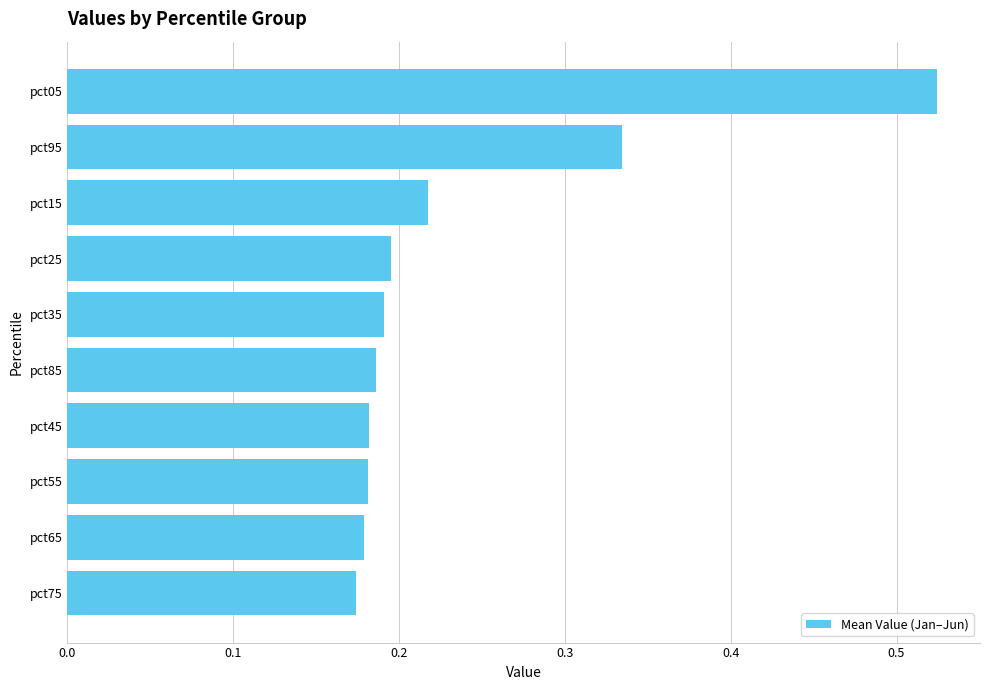

Is it true that the value at pct45 is 0.2?

True